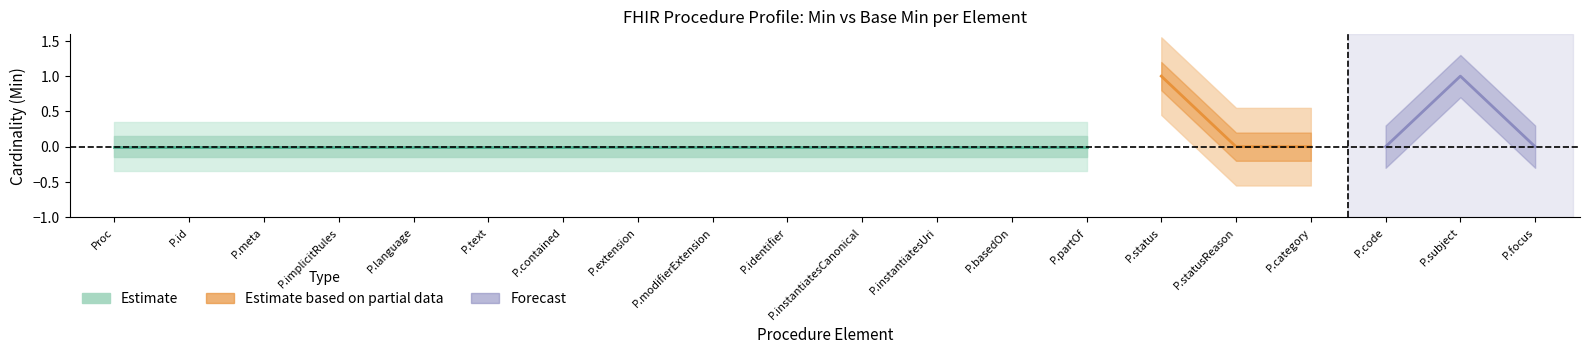

True or false: Min and Base Min cross at least once.

False